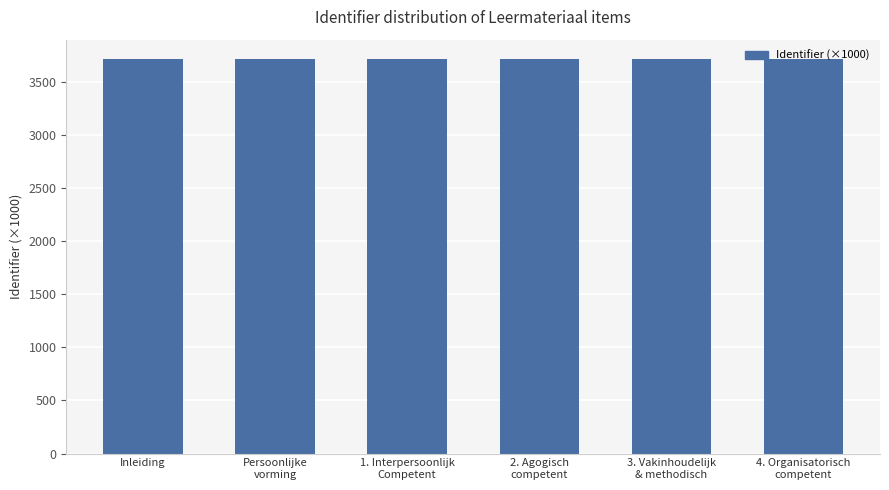

How many values are between 3709 and 3710?

6